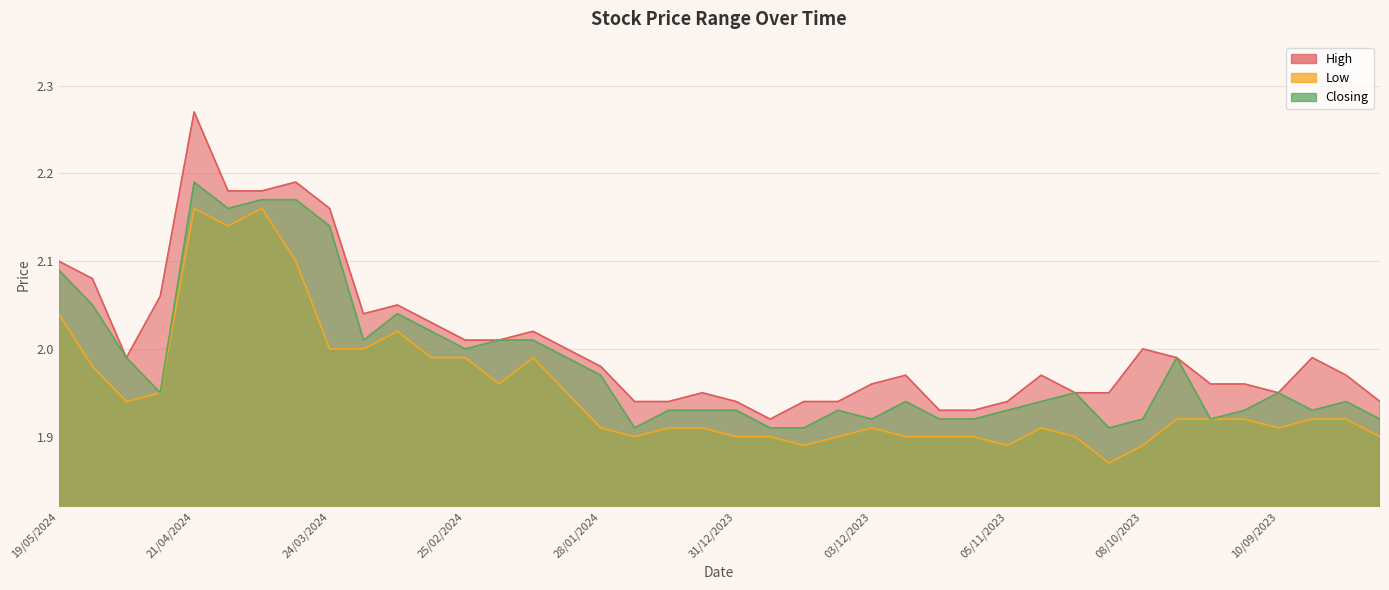

What is the average value of the Low series?

2.0